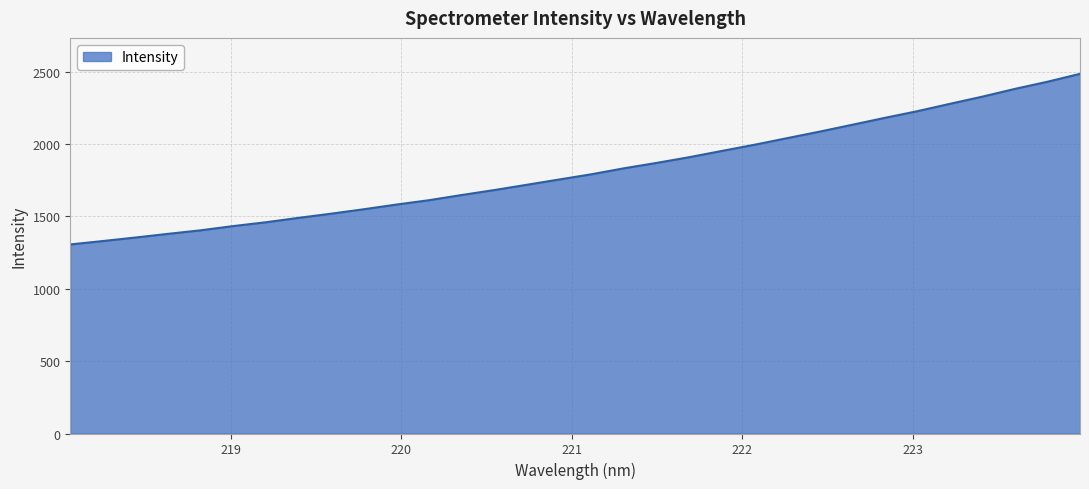

What is the maximum value shown in the chart?

2485.9